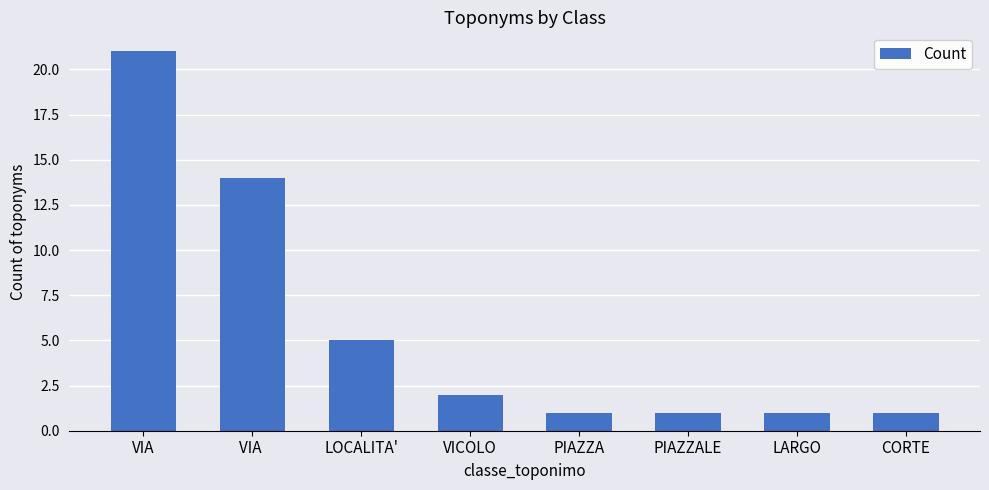

Where does the data first go above 2?

VIA